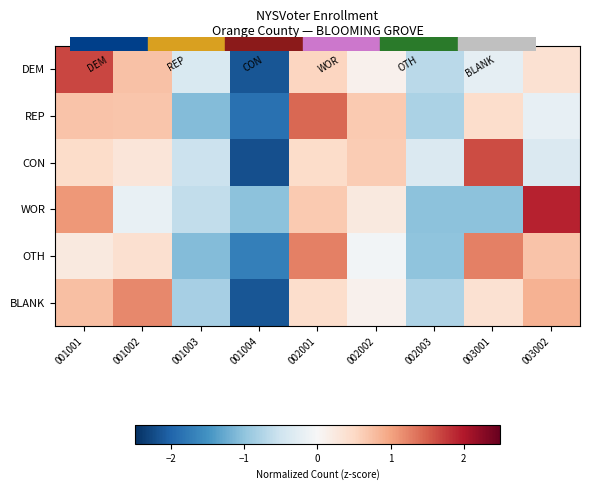

True or false: DEM has a value of -0.7 at 002003.

True